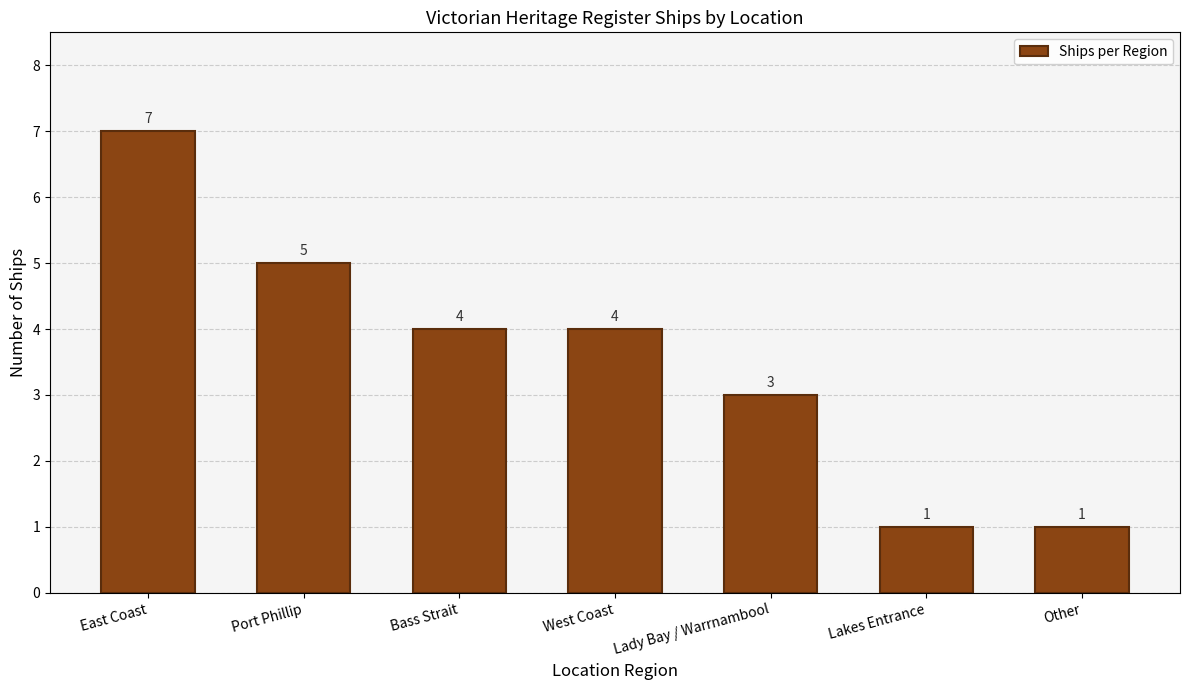

Which category has the highest value across all series?

East Coast